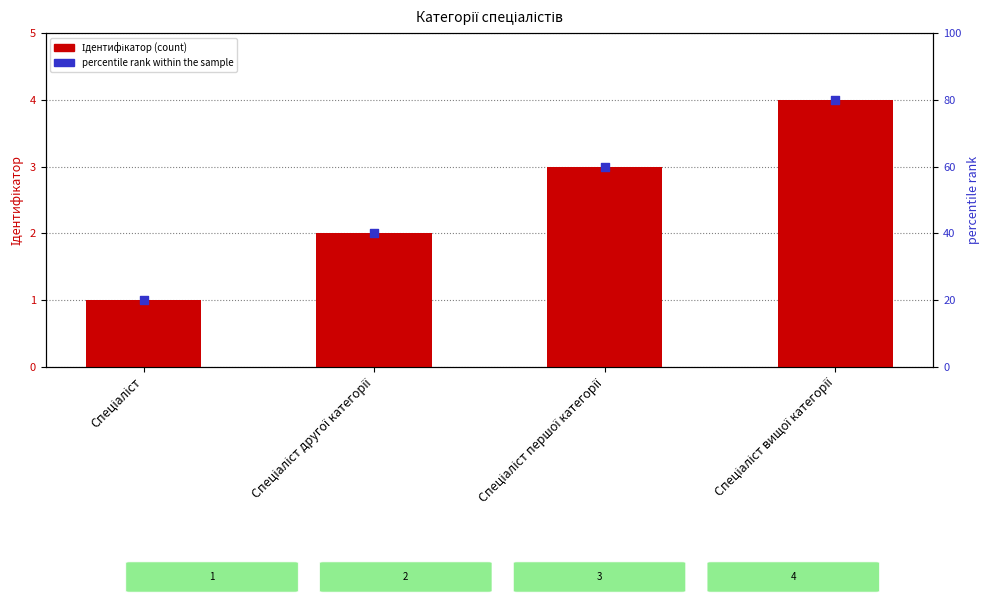

Which series has the widest spread of Y values?

percentile rank within the sample